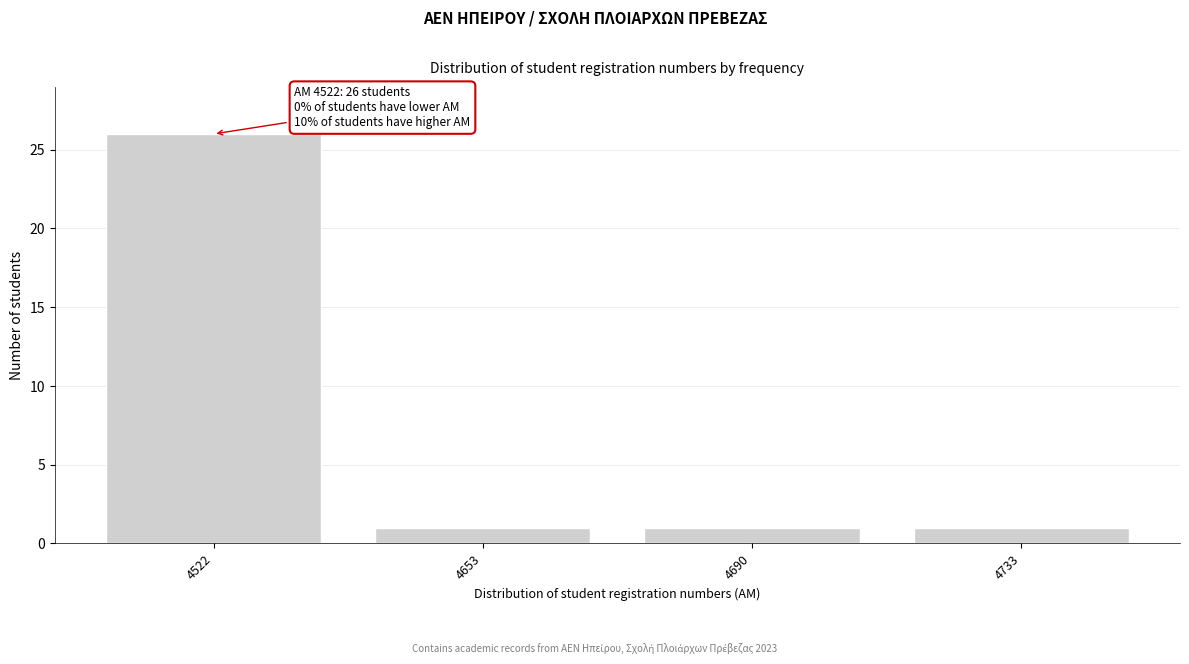

Reading left to right, transcribe all the data shown in this chart.

4522=26	4653=1	4690=1	4733=1